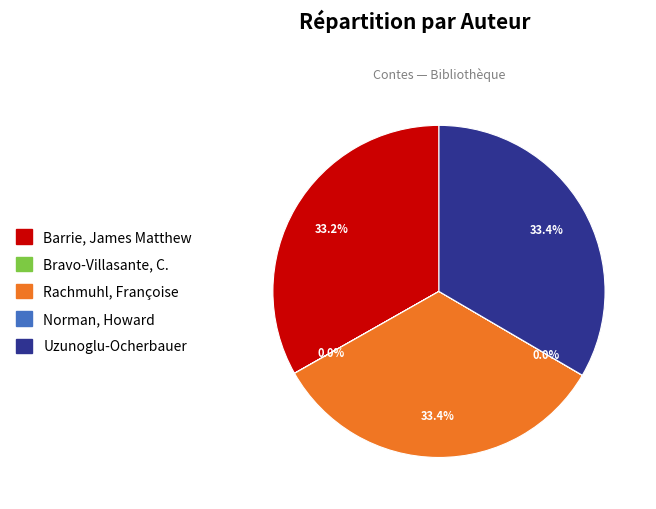

Approximately how many times larger is the value at Uzunoglu-Ocherbauer compared to Rachmuhl, Françoise?

1.0